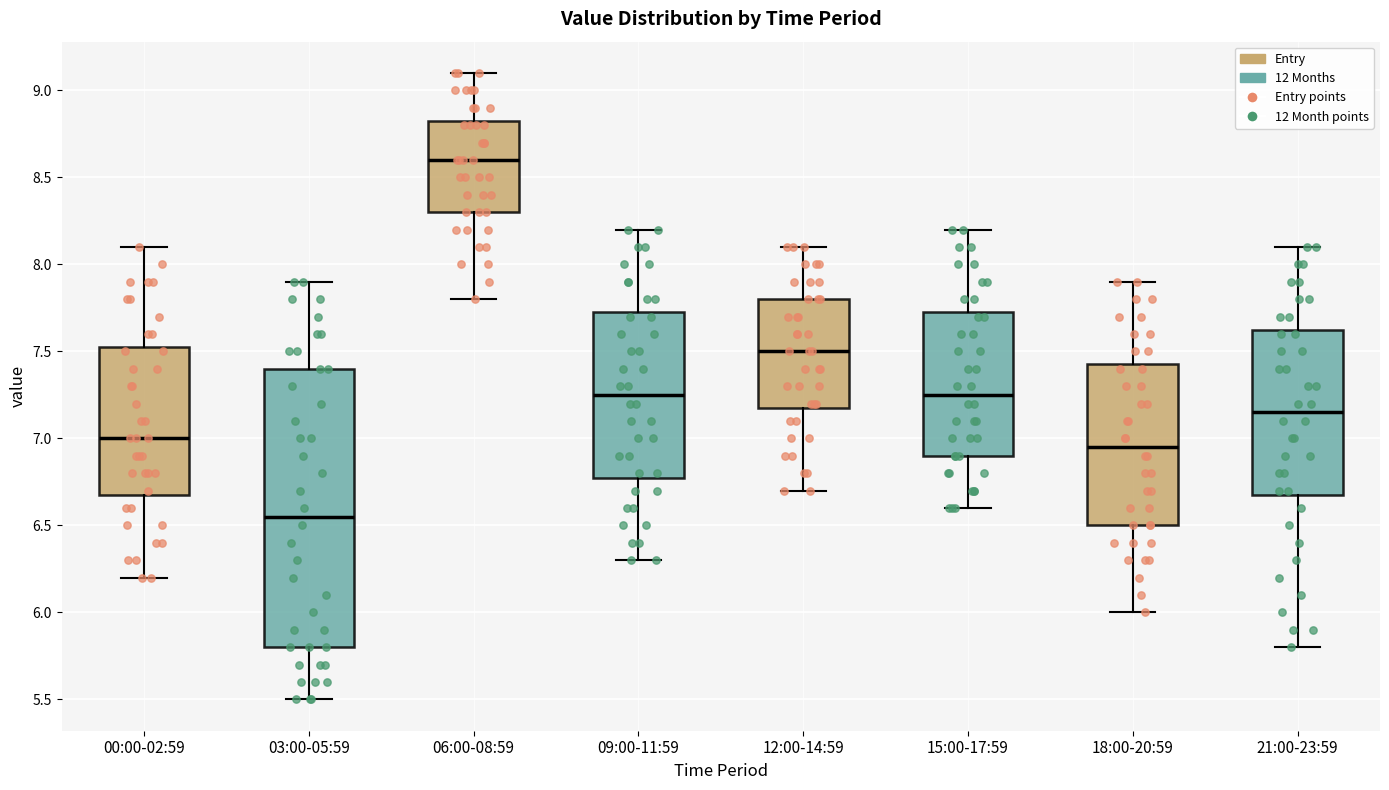

Comparing the boxes themselves (not the whiskers), which one is the tallest?

03:00-05:59